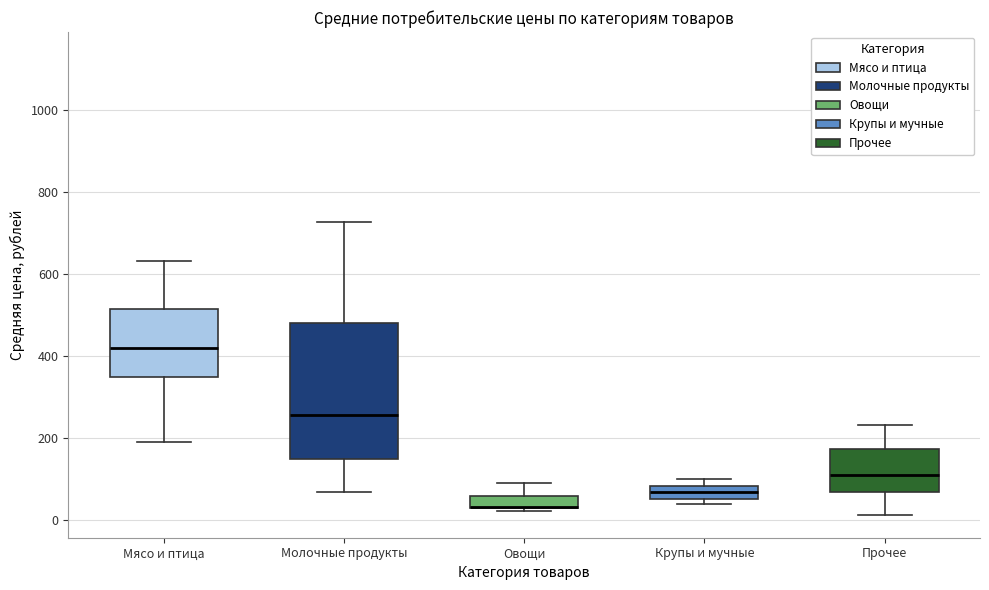

Comparing the boxes themselves (not the whiskers), which one is the tallest?

Молочные продукты